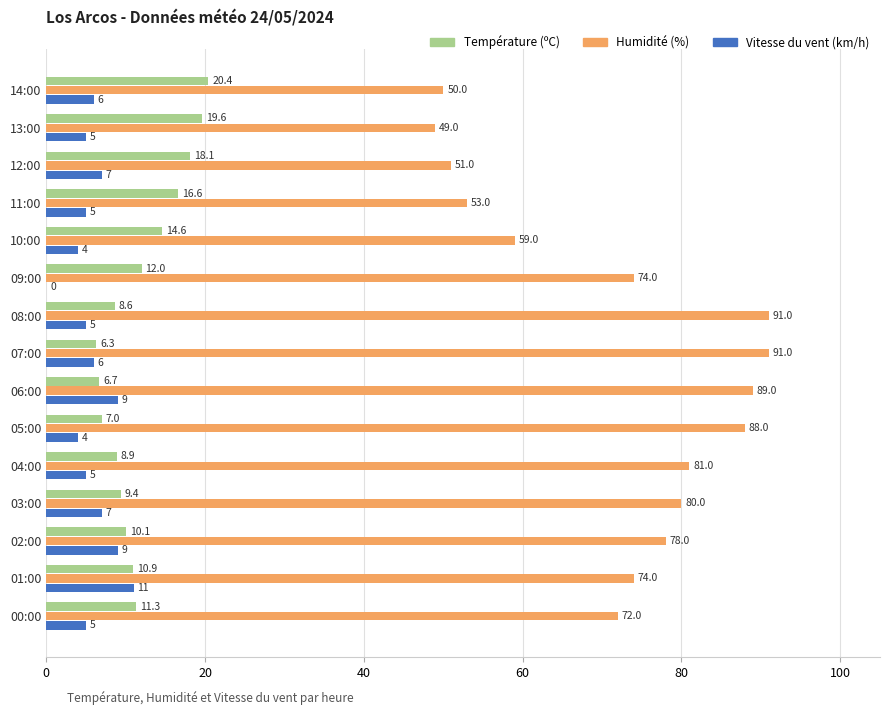

Count the number of categories in the chart.

15